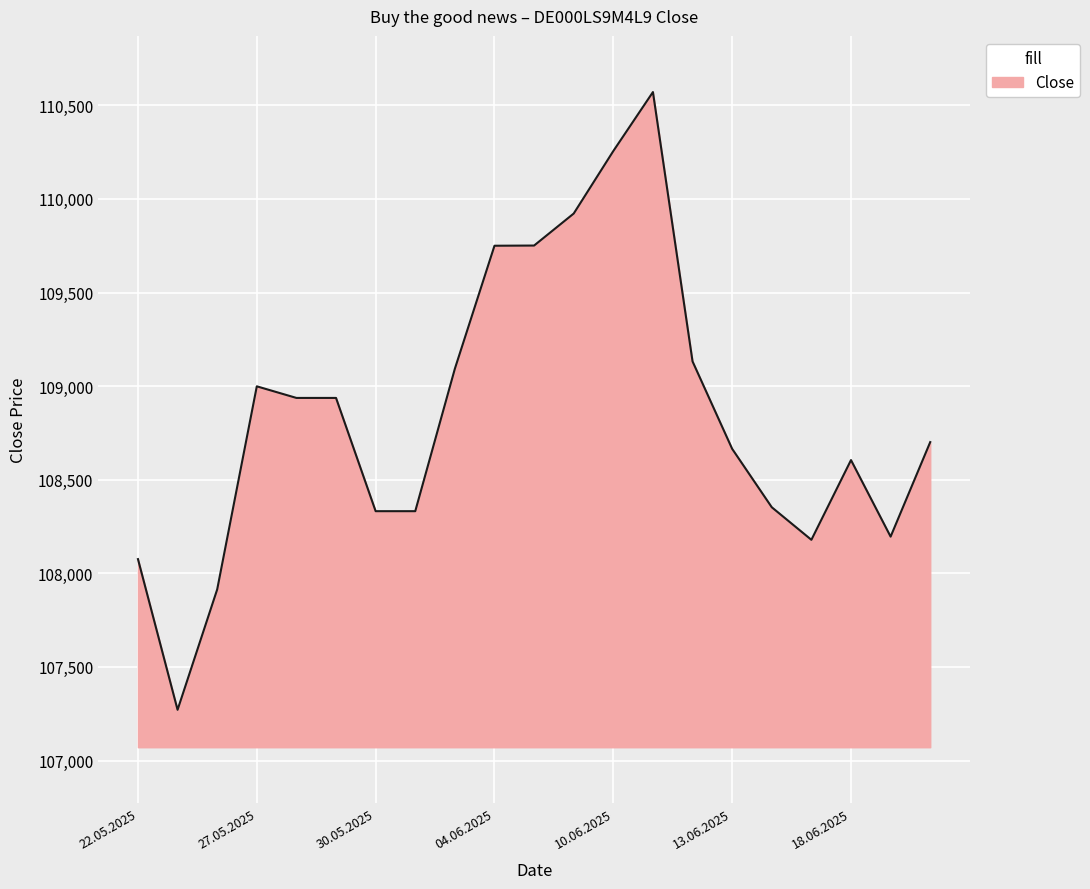

What is the greatest value displayed?

110571